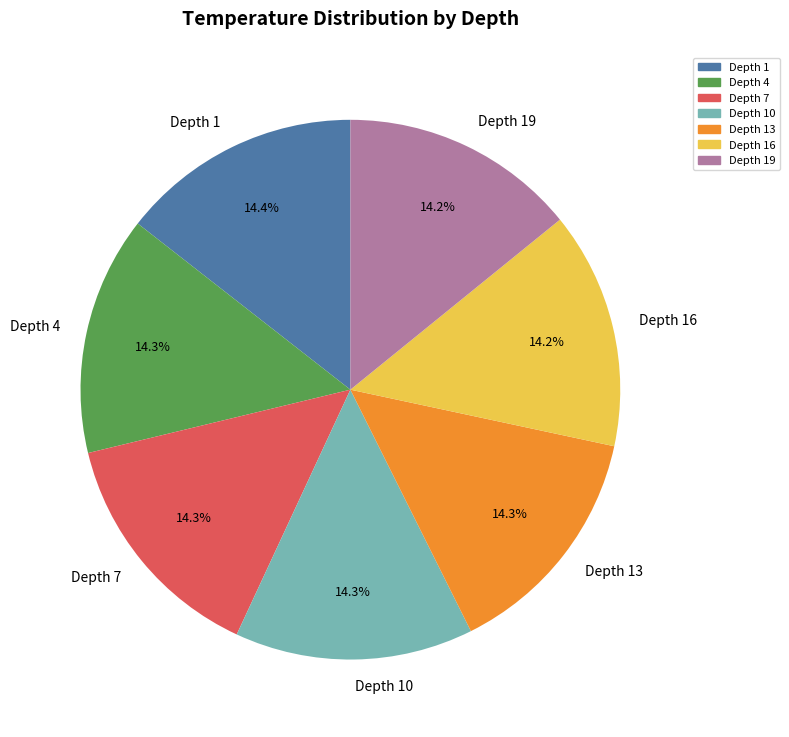

Is Depth 10 the majority of the pie?

No